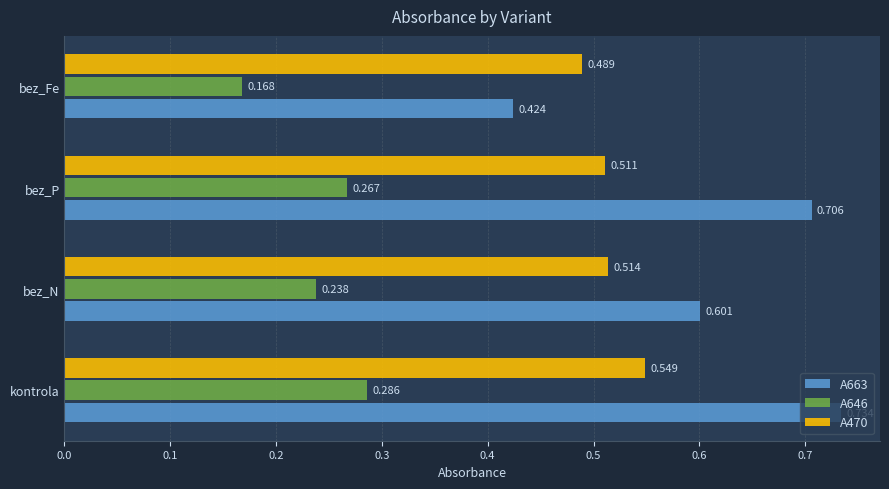

At which label is A663 closest to 0?

bez_Fe